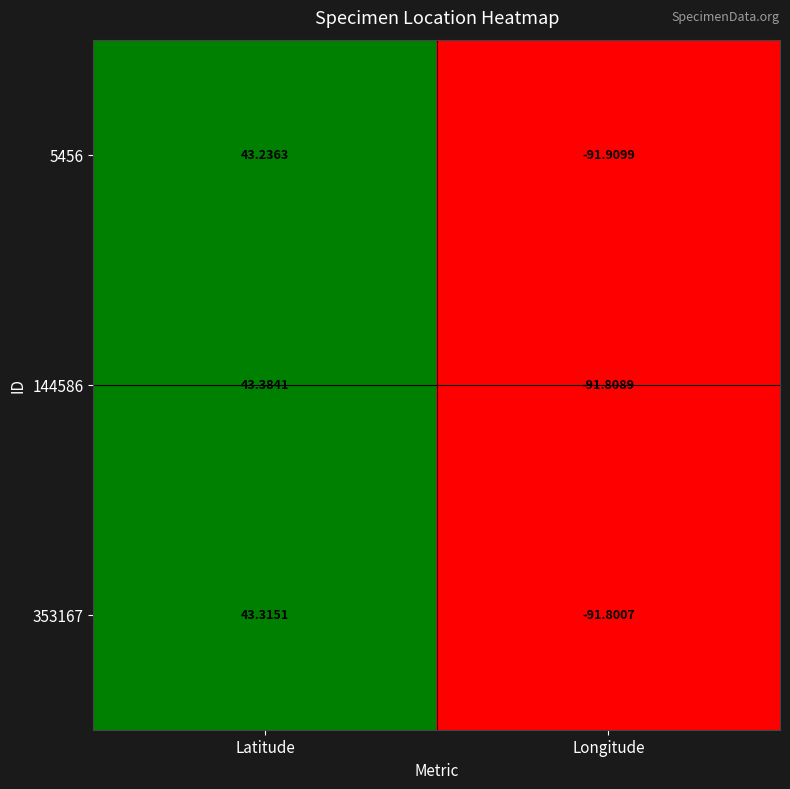

List the series in order of their overall mean, highest first.

144586, 353167, 5456